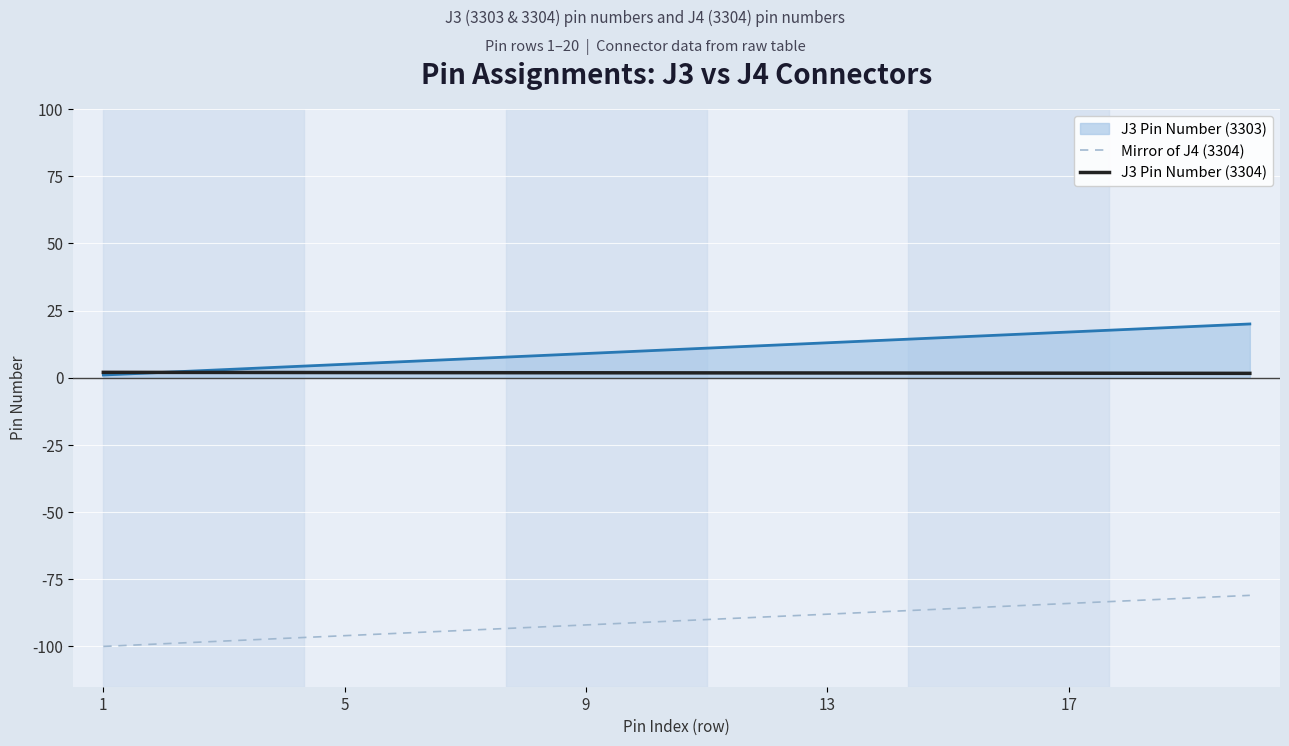

True or false: J3 Pin Number (3304) and Mirror of J4 (3304) cross at least once.

False